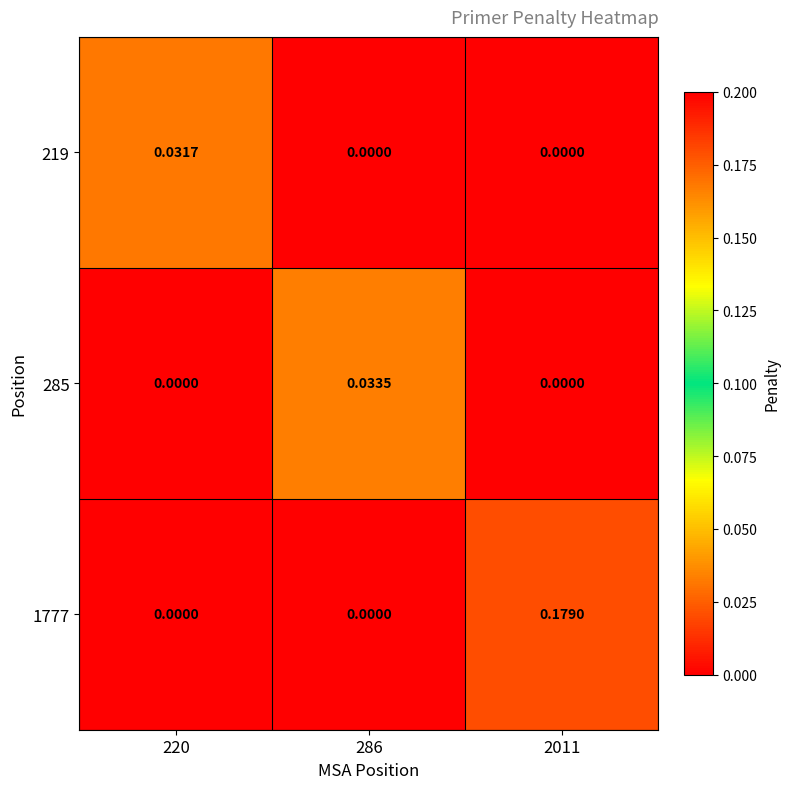

At which category is the sum across all series the highest?

2011